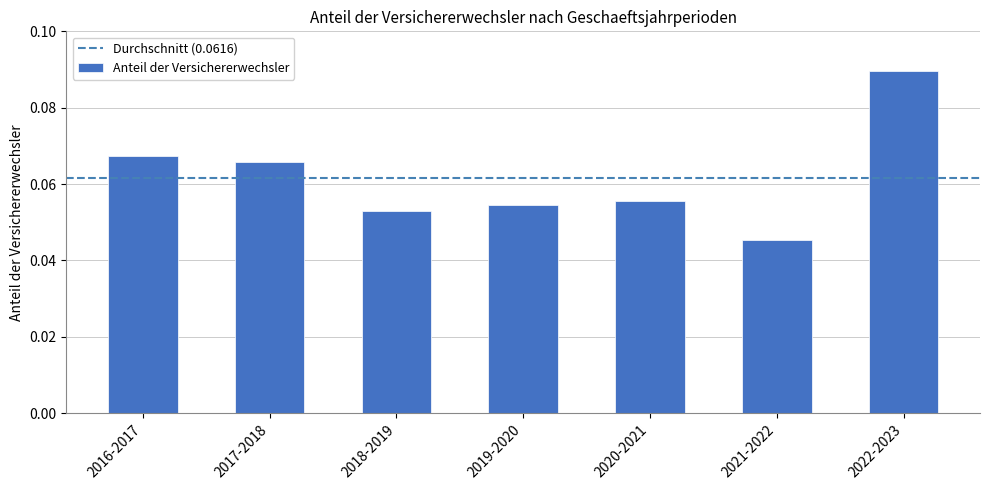

The chart shows a value of 0.0 at 2017-2018. True or false?

False